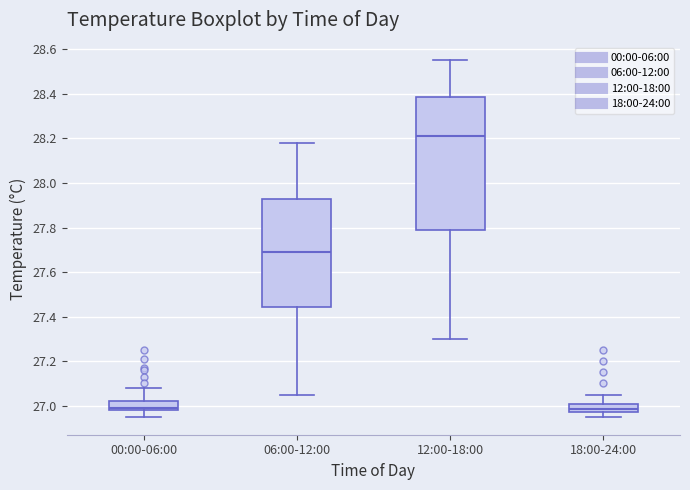

Where does the median line of the box for 00:00-06:00 sit on the y-axis? The values are not printed on the chart, so give them approximately, as read against the axis.

27.00